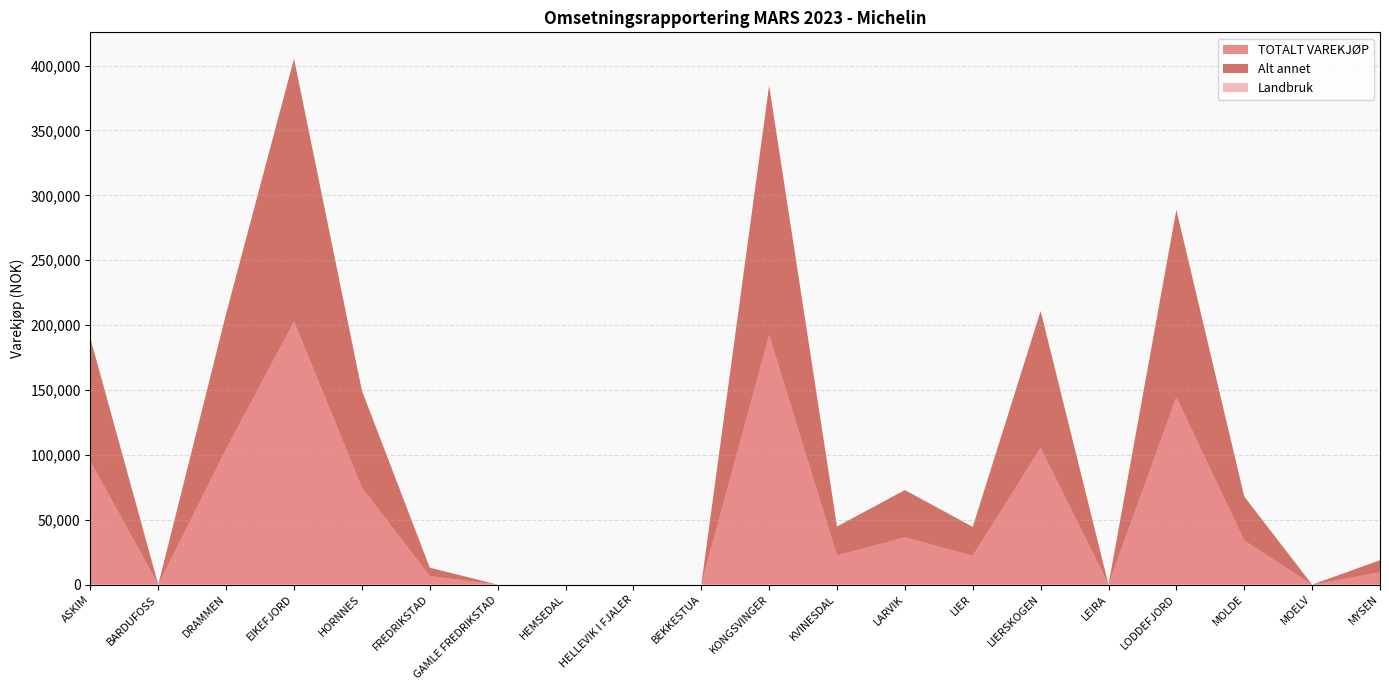

Reading left to right, list all the values displayed in this chart.

TOTALT VAREKJØP: 94896.5	0.0	104445.2	202670.6	74760.3	6537.8	0.0	0.0	0.0	0.0	192334.6	22388.0	36440.2	22245.9	105459.1	0.0	144410.8	33938.0	0.0	9406.4
Alt annet: 94896.5	0.0	104445.2	202670.6	74760.3	6537.8	0.0	0.0	0.0	0.0	192334.6	22388.0	36440.2	22245.9	105459.1	0.0	144410.8	33938.0	0.0	9406.4
Landbruk: 0.0	0.0	0.0	0.0	0.0	0.0	0.0	0.0	0.0	0.0	0.0	0.0	0.0	0.0	0.0	0.0	0.0	0.0	0.0	0.0